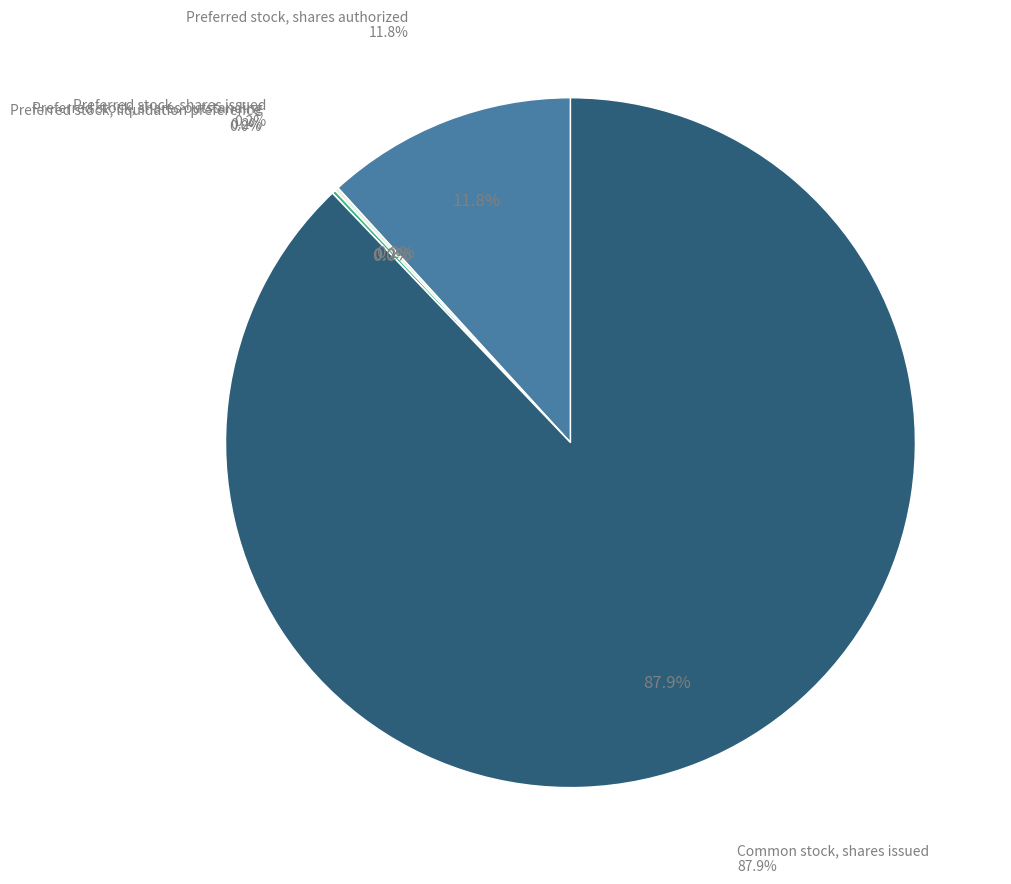

Approximately how many times larger is the value at Common stock, shares issued compared to Preferred stock, liquidation preference?

37310.8